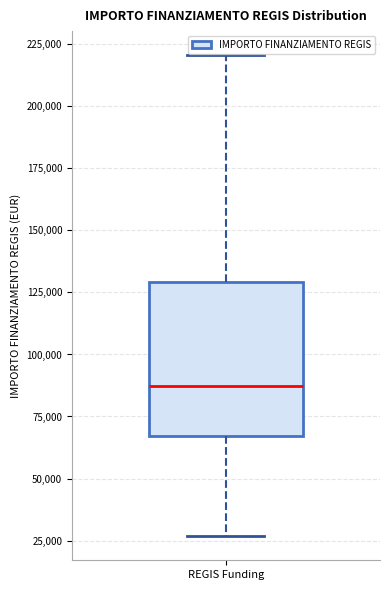

Transcribe this box plot: give where the median line is, the range the box spans, and where the two whiskers end, as read against the y-axis. The values are not printed on the chart, so give them approximately, as read against the axis.

median 85000, box 65000 to 130000, whiskers 25000 to 220000